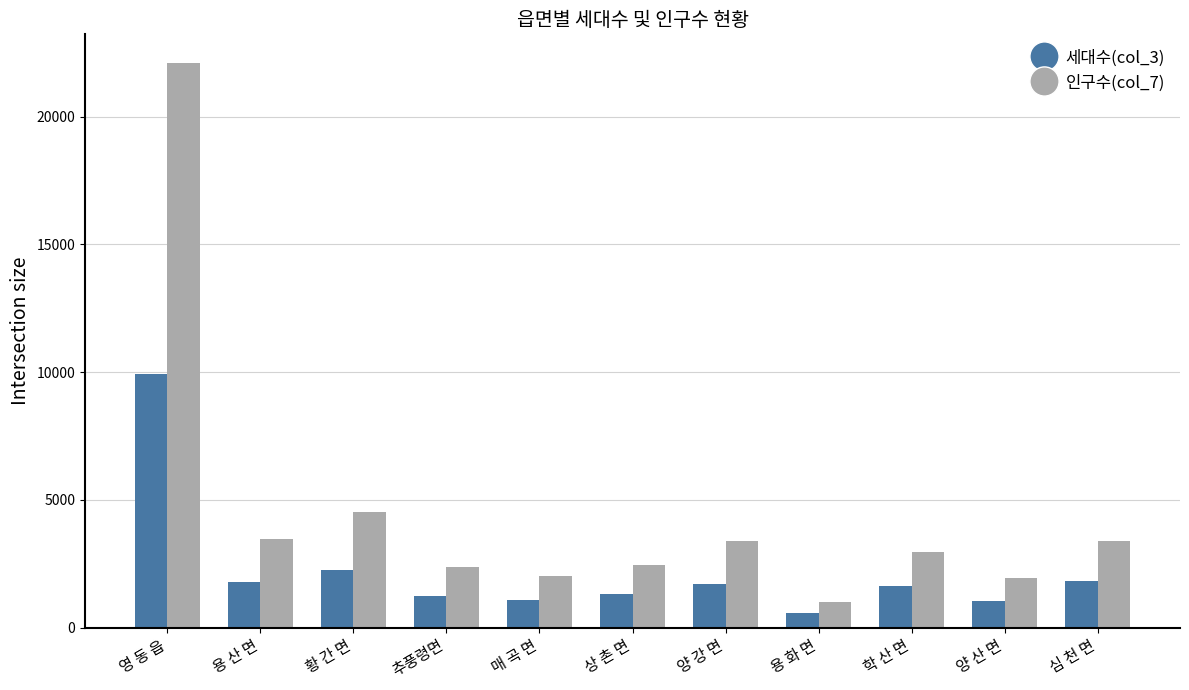

Is it true that 세대수(col_3) equals 4835 at 영 동 읍?

False